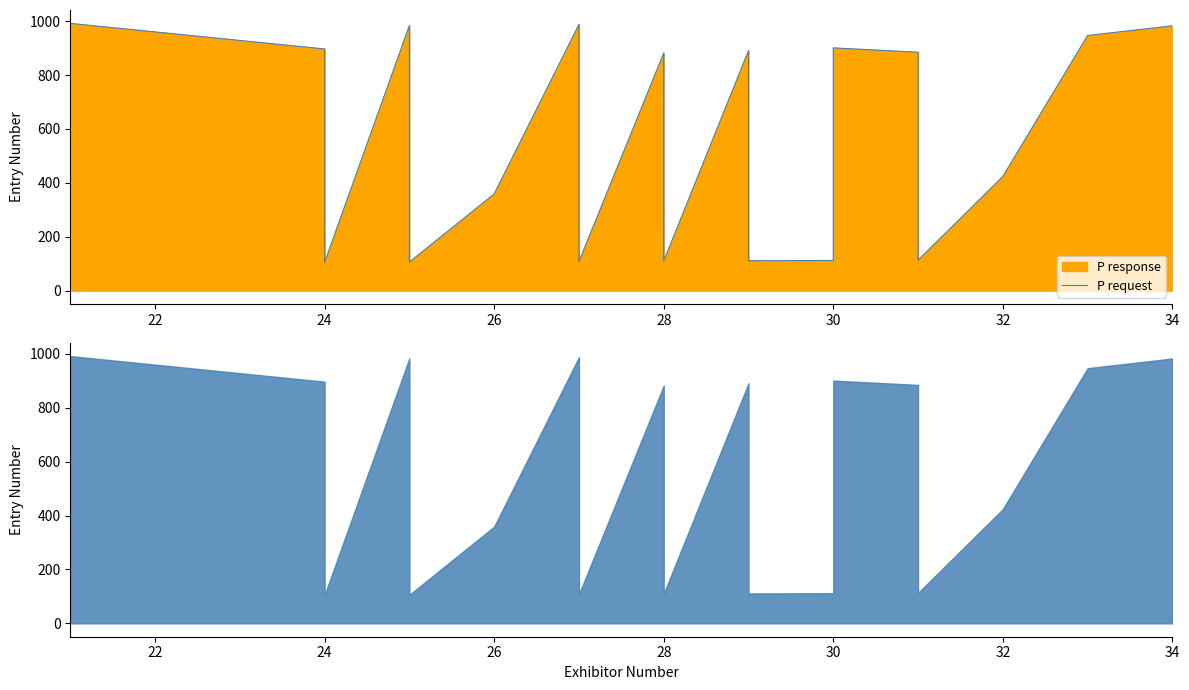

True or false: there are more than 2 points higher than both neighbors.

True